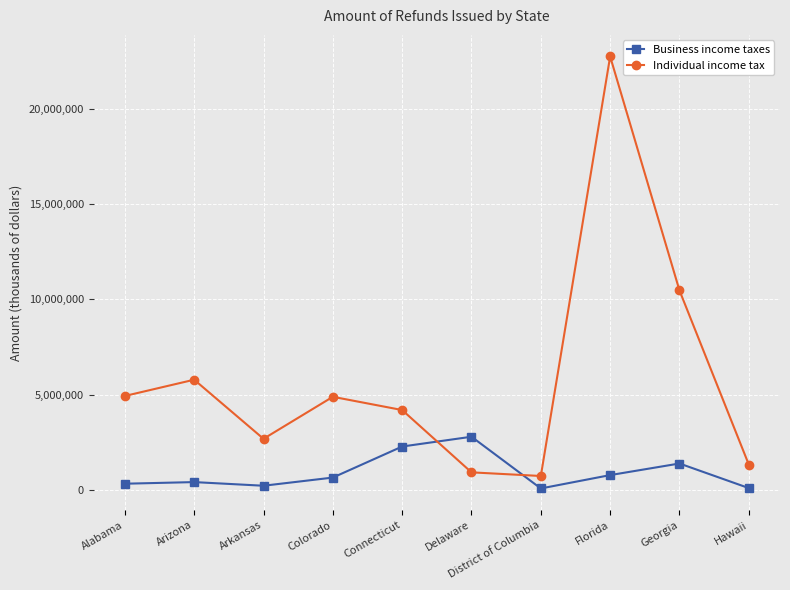

Does the chart have visible grid lines?

Yes